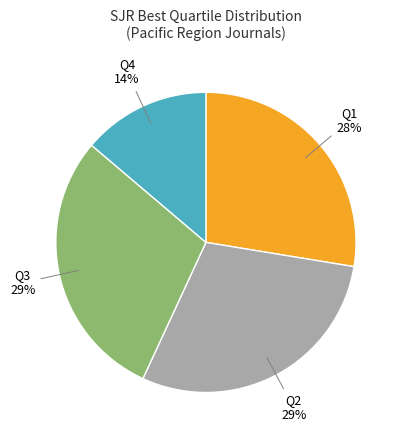

Combined, do Q3 and Q4 account for over 50%?

No